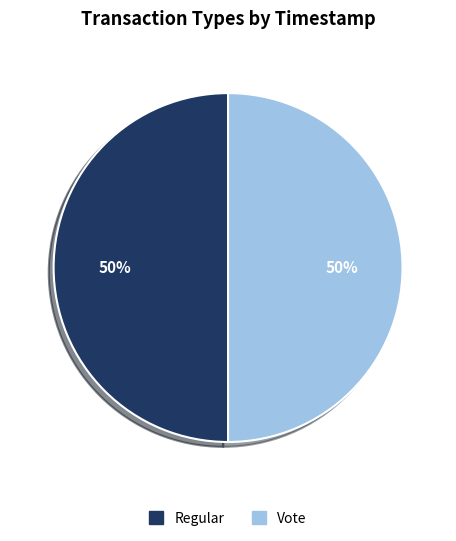

Do Regular and Vote together represent more than half of the pie?

Yes